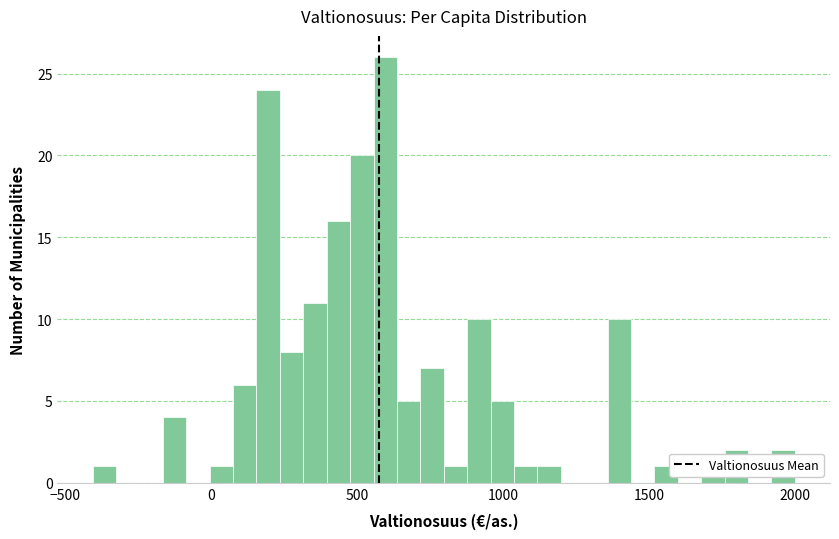

Around what value on the x-axis is the tallest bar? Give the approximate position of its centre, as read against the axis.

600